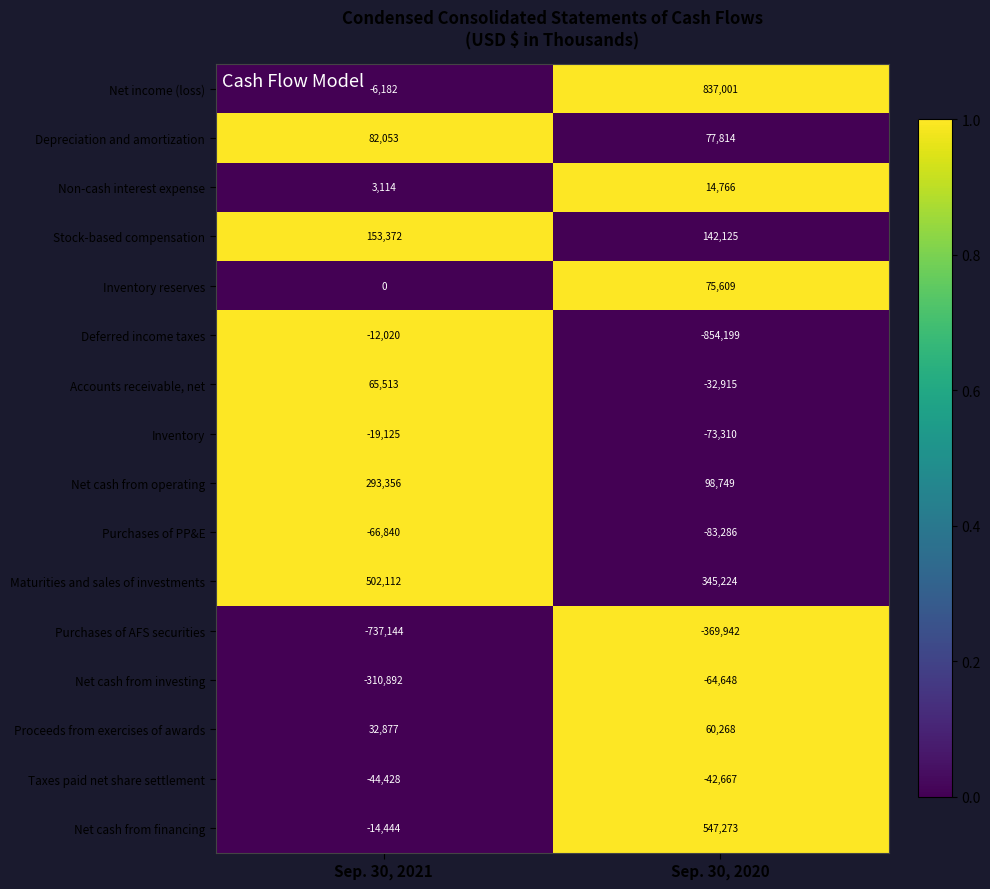

At Sep. 30, 2020, list the series in order from smallest to largest.

Deferred income taxes, Purchases of AFS securities, Purchases of PP&E, Inventory, Net cash from investing, Taxes paid net share settlement, Accounts receivable, net, Non-cash interest expense, Proceeds from exercises of awards, Inventory reserves, Depreciation and amortization, Net cash from operating, Stock-based compensation, Maturities and sales of investments, Net cash from financing, Net income (loss)